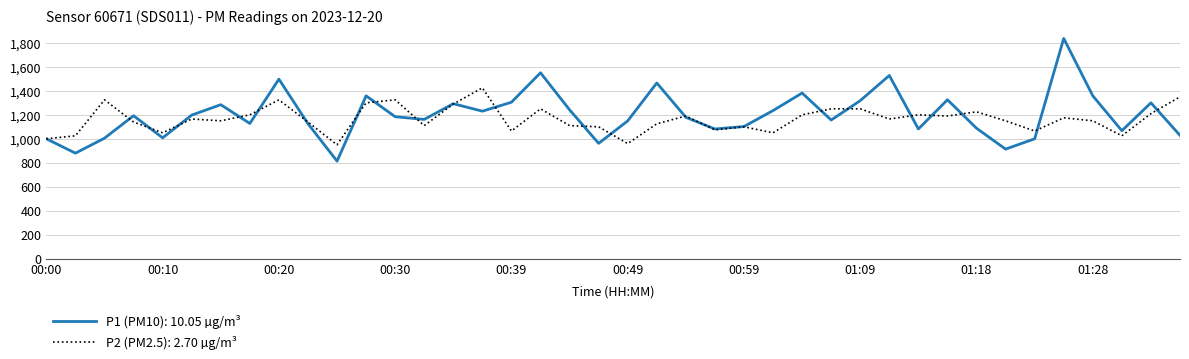

List the series in order of their overall mean, lowest first.

P2 (PM2.5): 2.70 µg/m³, P1 (PM10): 10.05 µg/m³